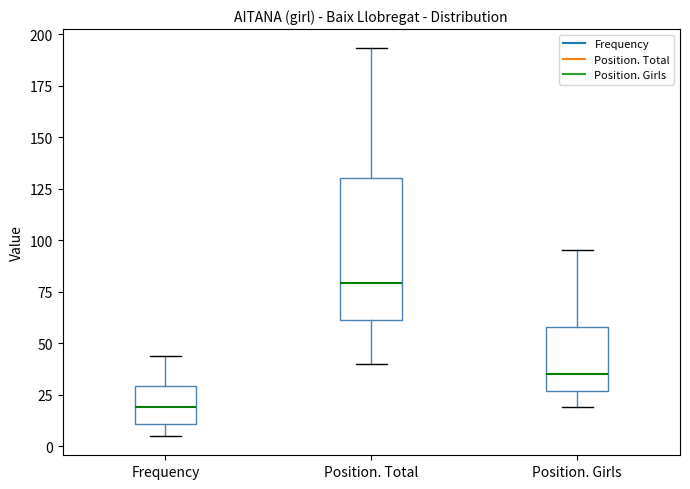

Reading left to right, read every box against the y-axis: the position of its median line, the range the box covers, and the ends of its whiskers. The values are not printed on the chart, so give them approximately, as read against the axis.

Frequency: median 20, box 10 to 30, whiskers 5 to 45
Position. Total: median 80, box 60 to 130, whiskers 40 to 195
Position. Girls: median 35, box 25 to 60, whiskers 20 to 95